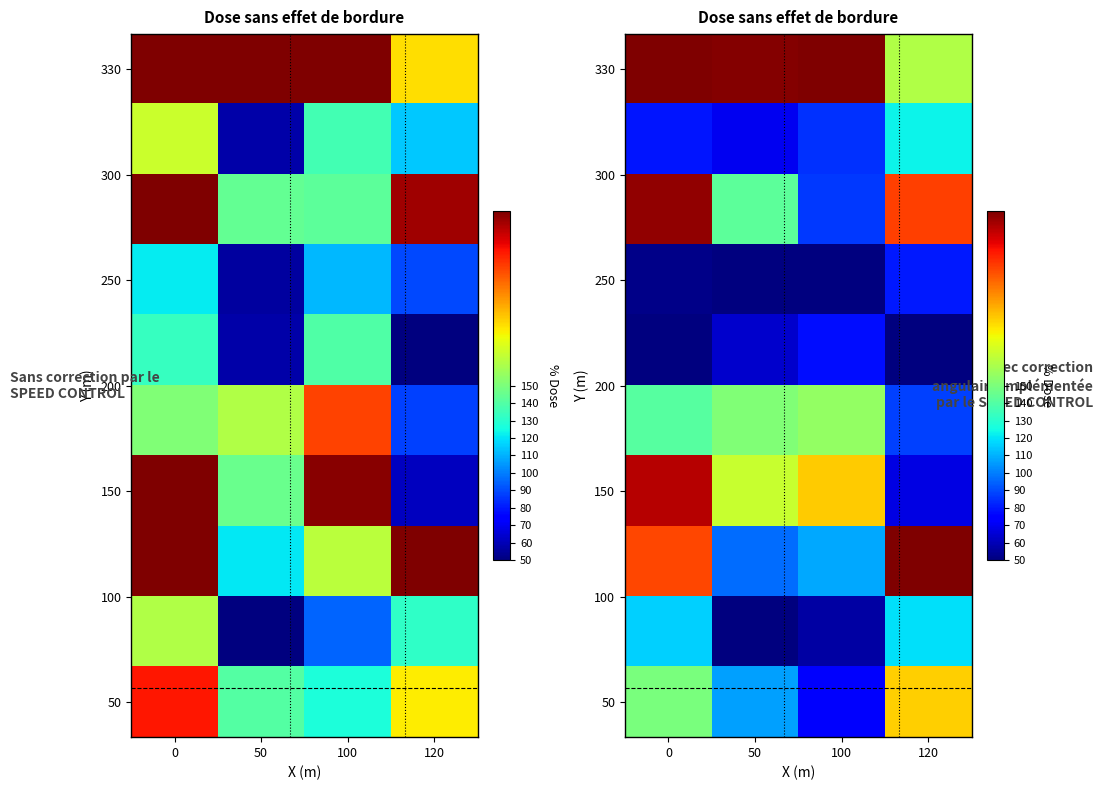

Between 100 and 0, which is larger?

100